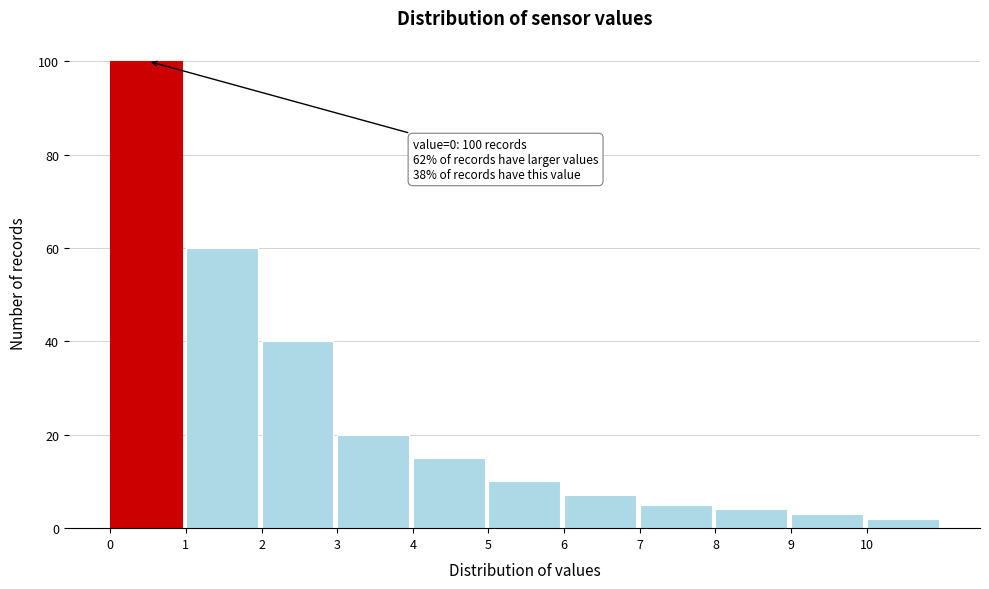

Over which range of the x-axis is the bar tallest?

0 to 1